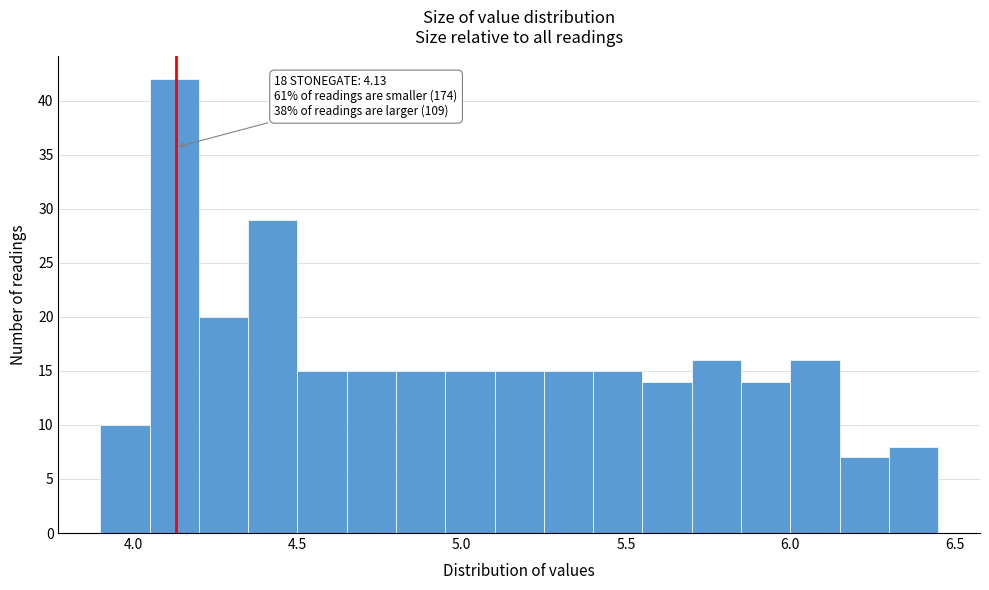

Around what value on the x-axis is the tallest bar? Give the approximate position of its centre, as read against the axis.

4.15